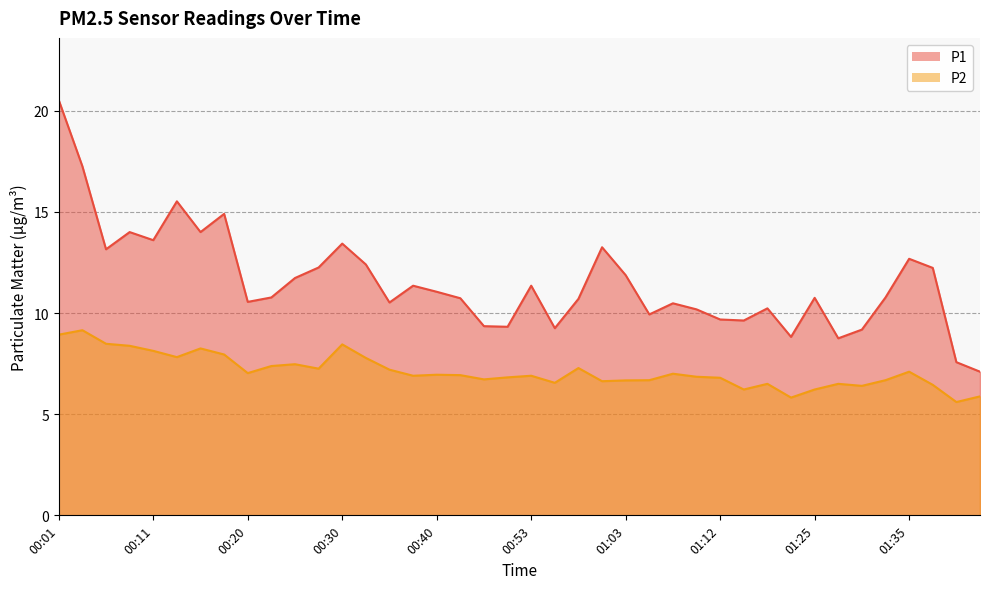

What is the difference between the P2 values at 00:40 and 00:01?

2.0